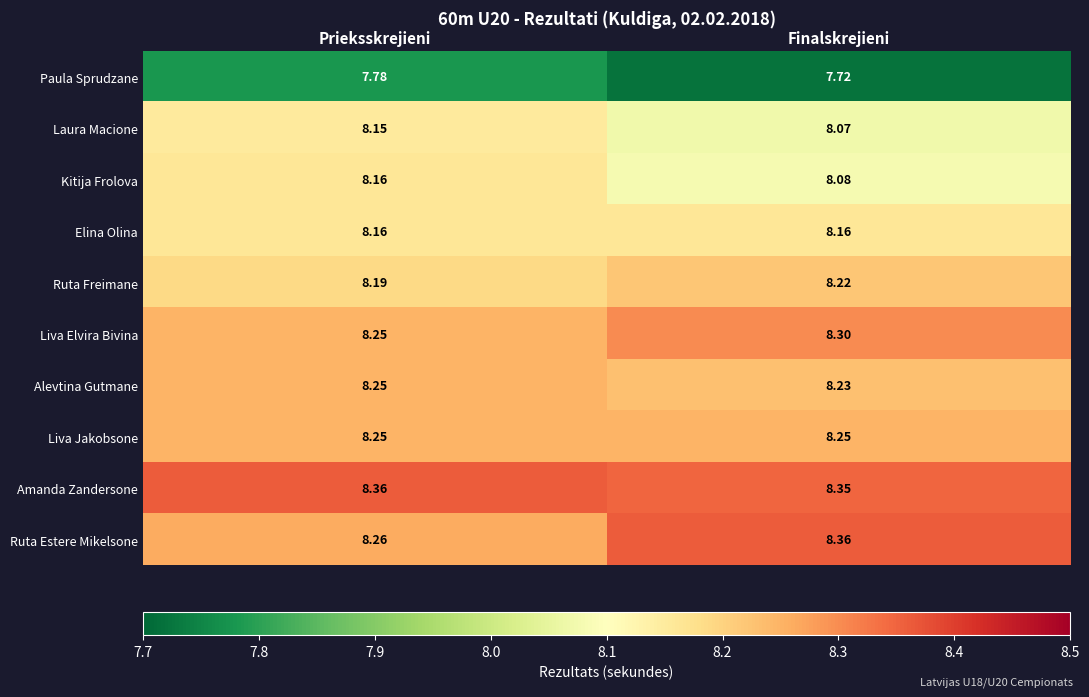

Which series has the widest spread of values?

Ruta Estere Mikelsone